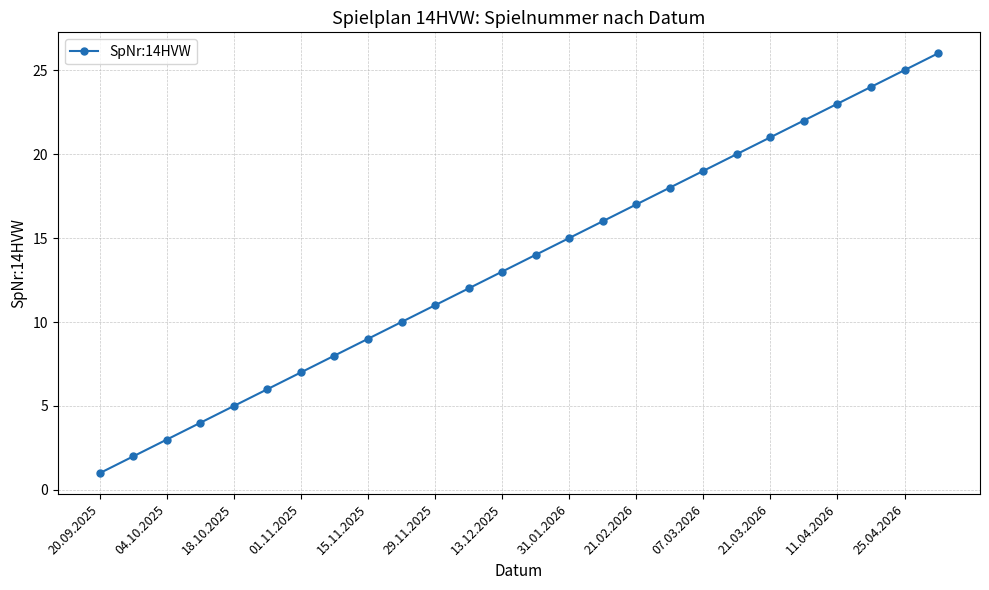

True or false: the data has more than 2 interior local peaks.

False